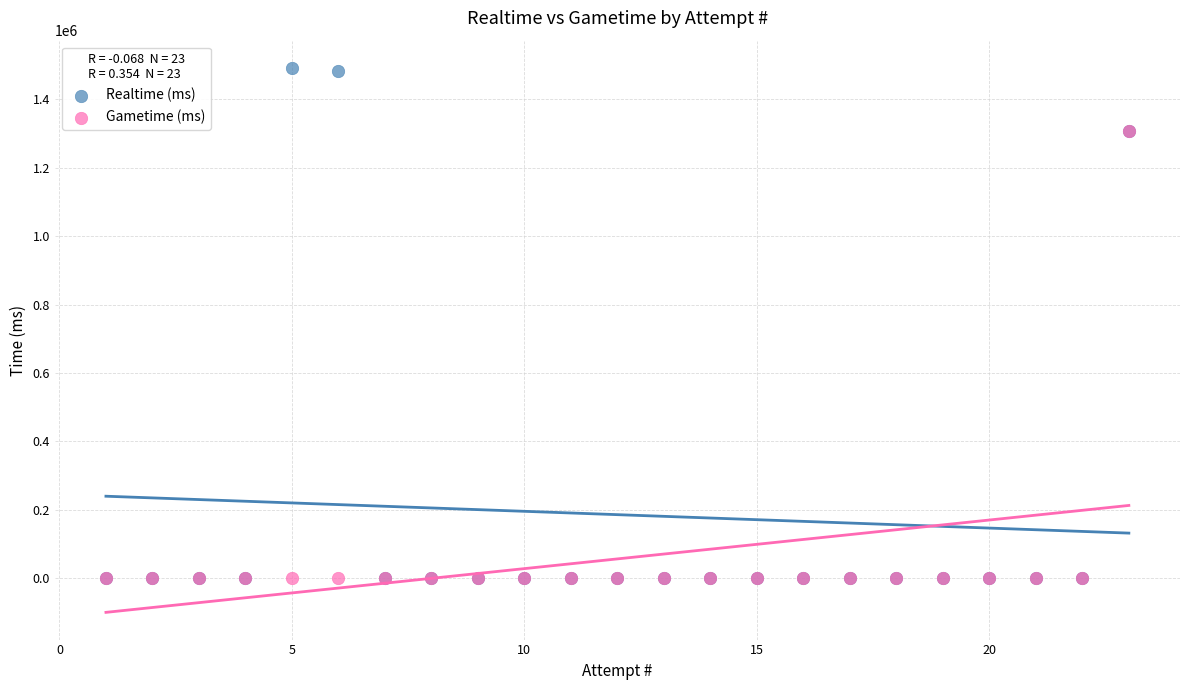

Which series has the largest Y range (max minus min)?

Realtime (ms)